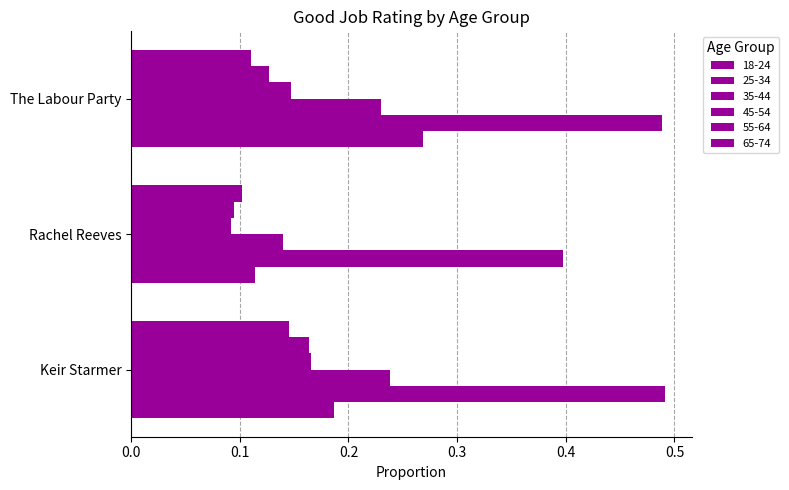

What is the value of the 35-44 bar at the 2nd from the left?

0.1